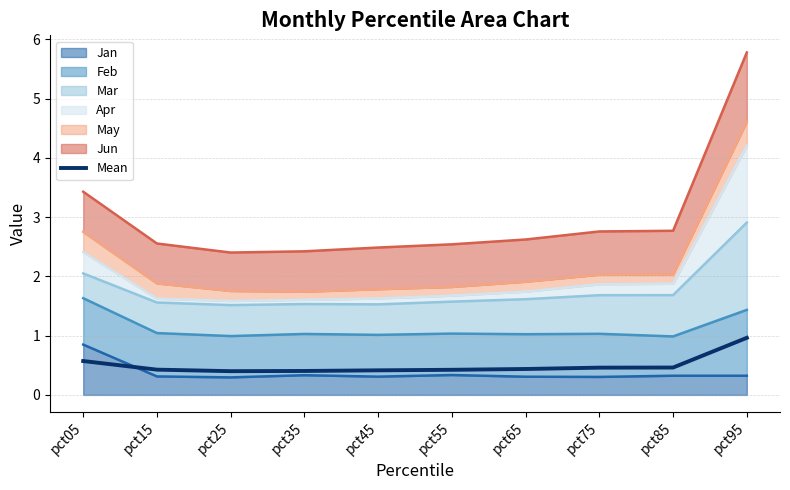

Reading right to left, extract all data points from this chart.

pct95=1.0	pct85=0.5	pct75=0.5	pct65=0.4	pct55=0.4	pct45=0.4	pct35=0.4	pct25=0.4	pct15=0.4	pct05=0.6